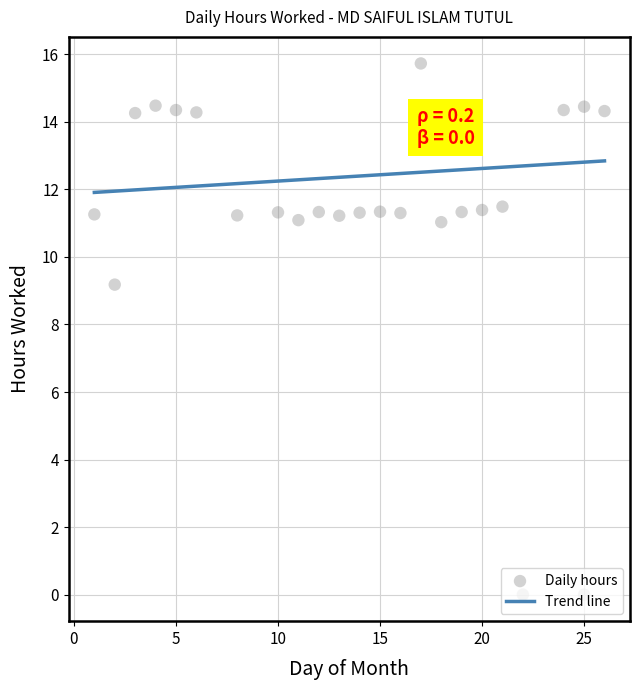

What is the change in value from 5 to 15?

-3.0